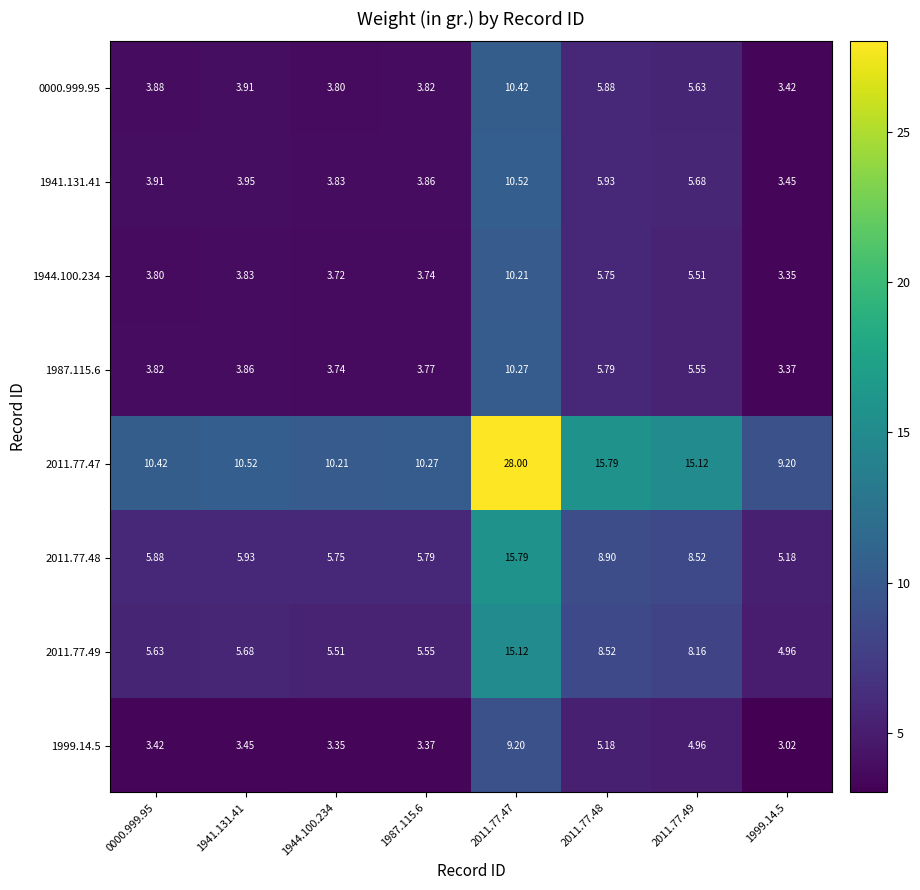

Is the value of 1941.131.41 at 1999.14.5 greater than the value of 0000.999.95 at 2011.77.49?

No